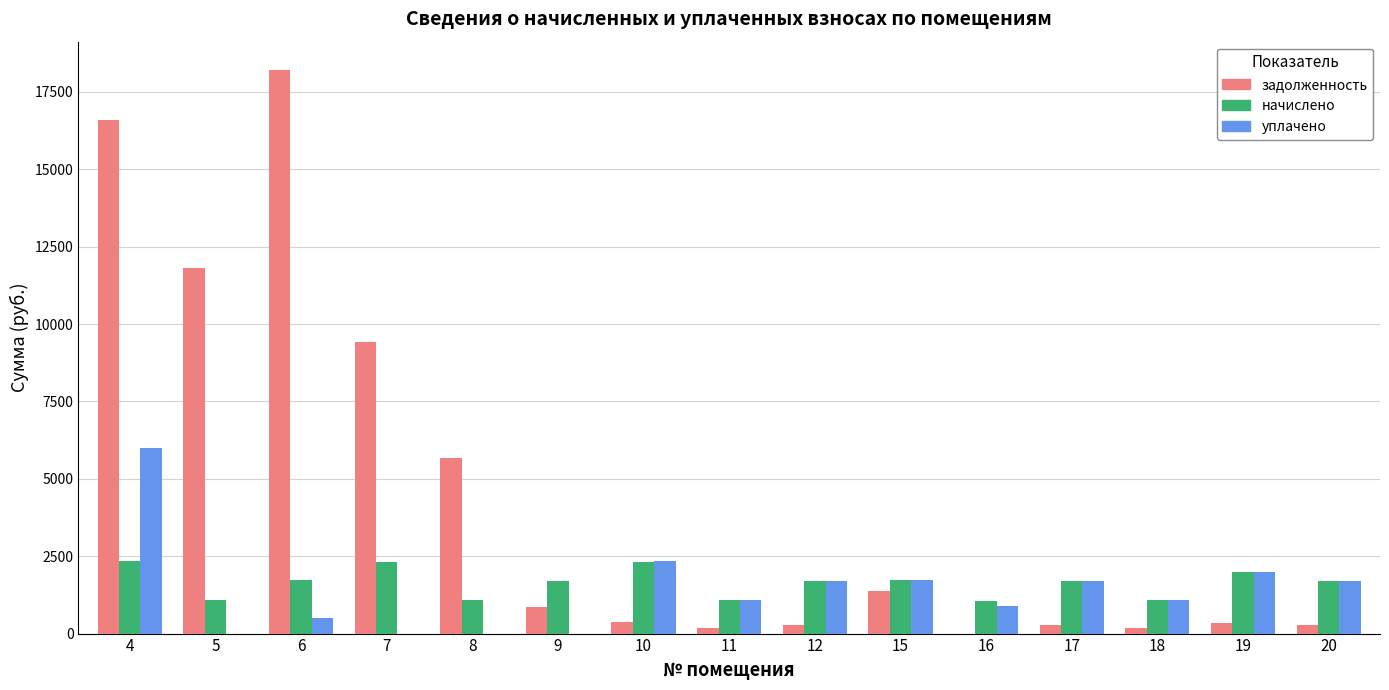

At which category is the sum across all series the highest?

4